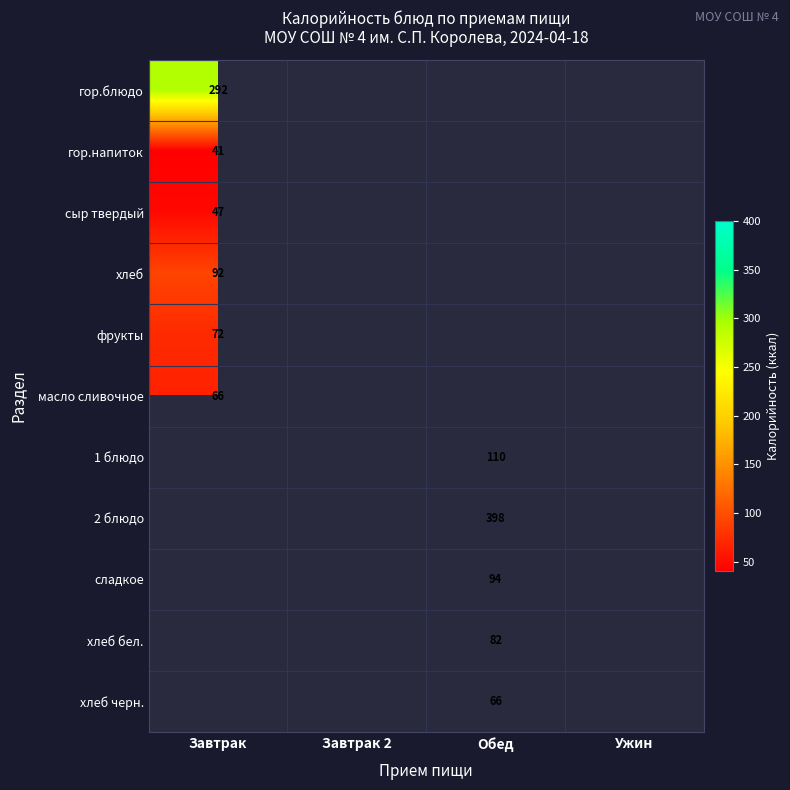

Is it true that хлеб equals 92 at Завтрак?

True